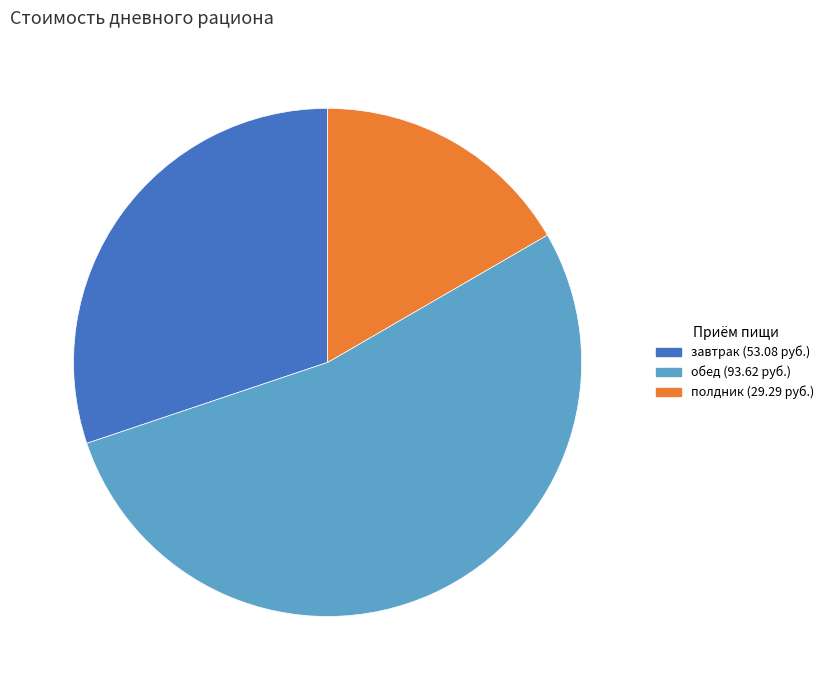

Is it true that обед is 67% of the pie?

False